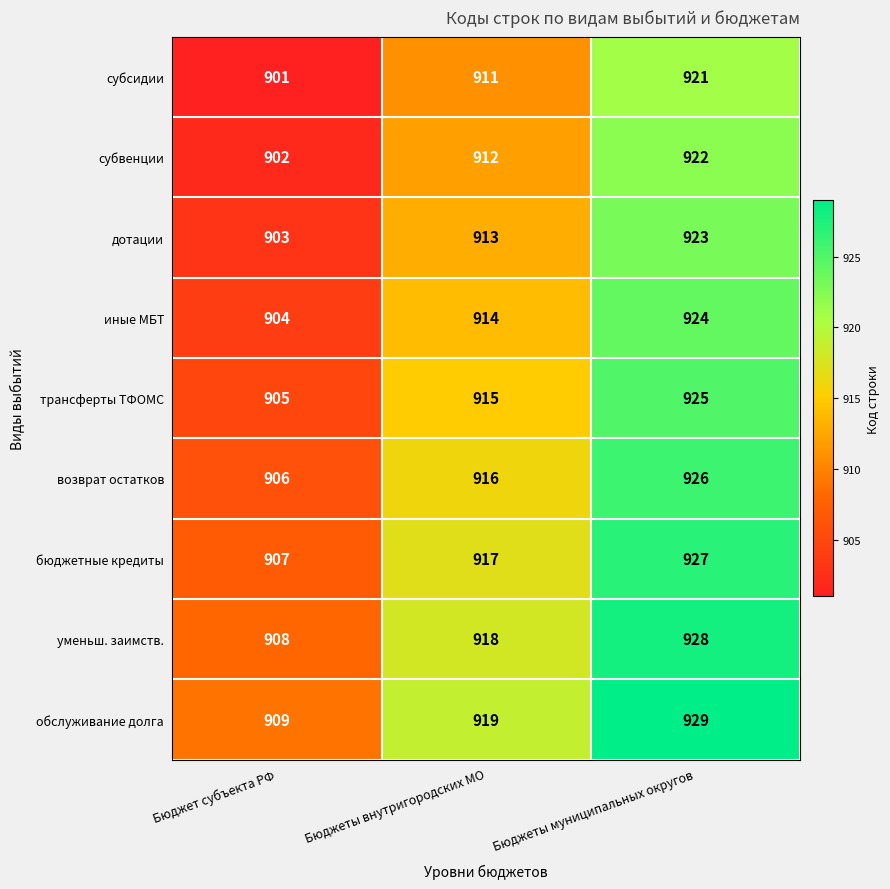

Is it true that трансферты ТФОМС equals 905 at Бюджет субъекта РФ?

True